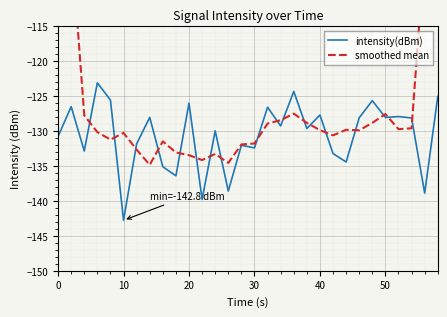

What is the highest value of the intensity(dBm) series?

-123.1